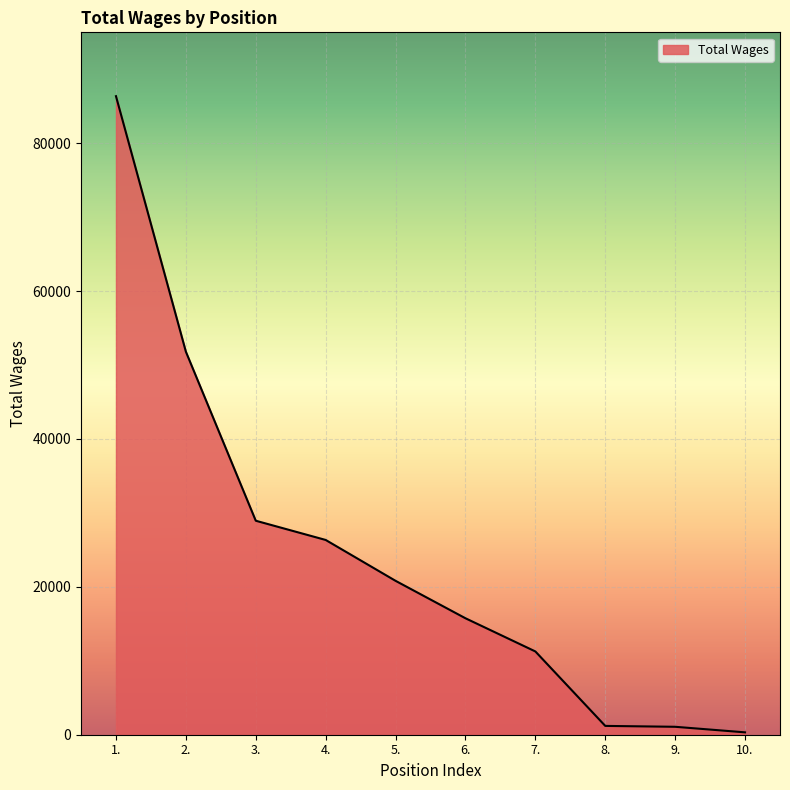

Does the chart display data point markers on the line(s)?

No